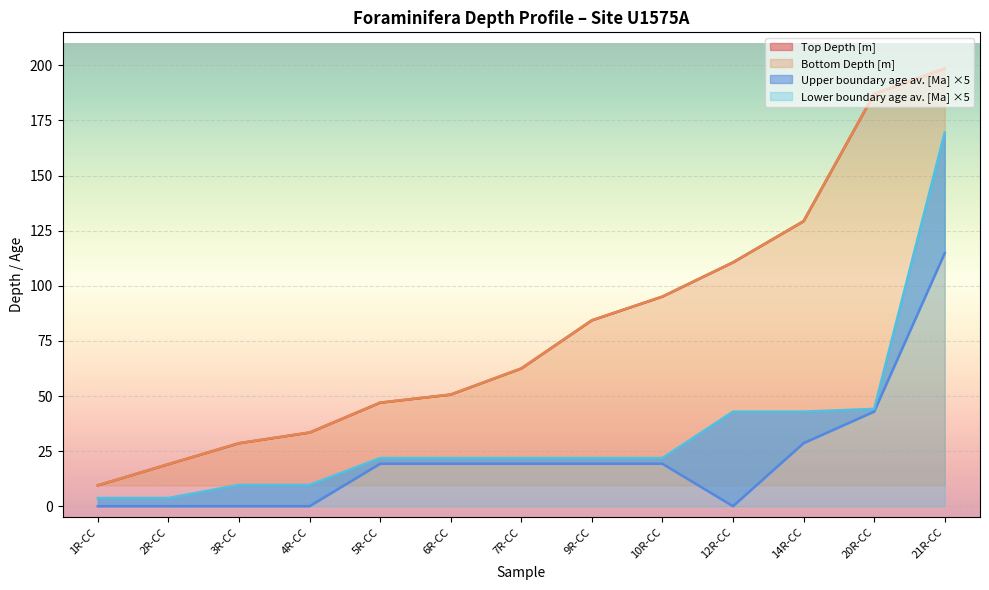

Rank the series at 6R-CC from lowest to highest value.

Upper boundary age av. [Ma], Lower boundary age av. [Ma], Top Depth [m], Bottom Depth [m]